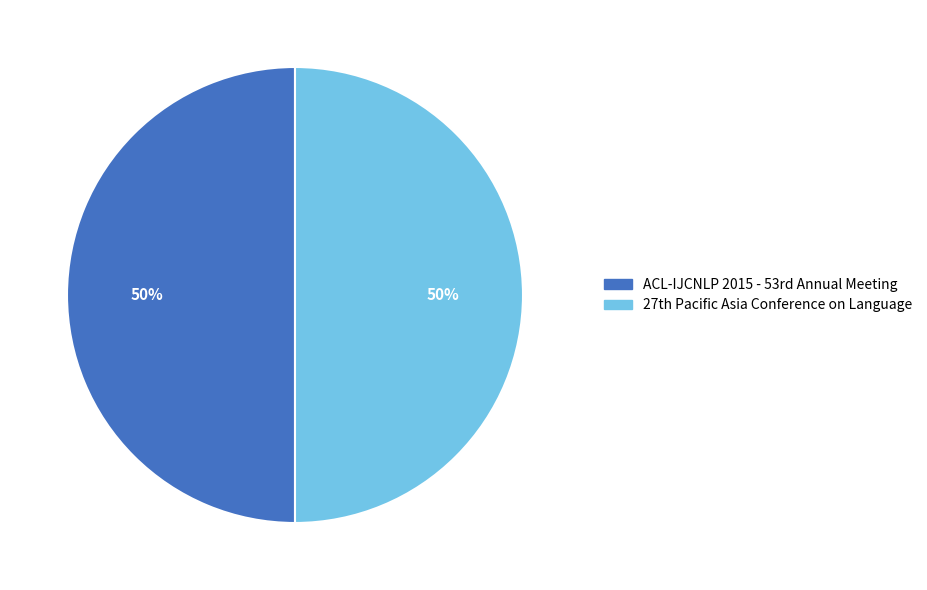

To the nearest percent, what is the average slice percentage?

50%